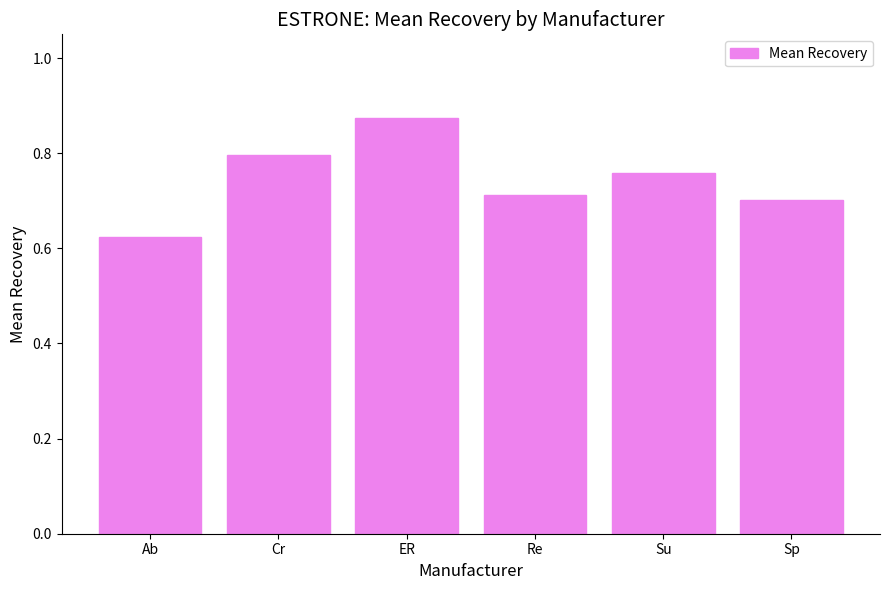

What is the change in value from Cr to ER?

+0.1